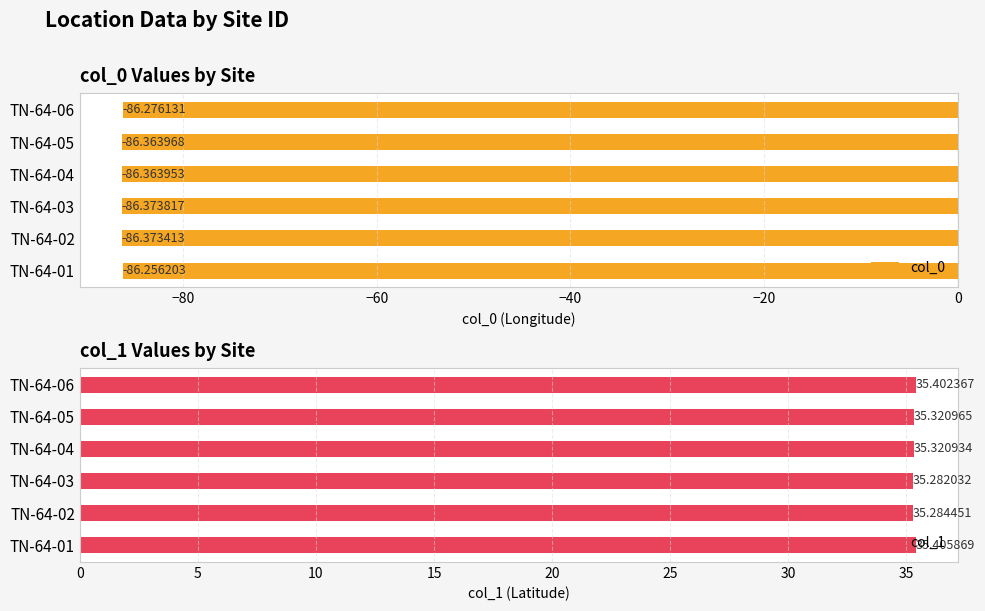

How many bars are there in each group?

2